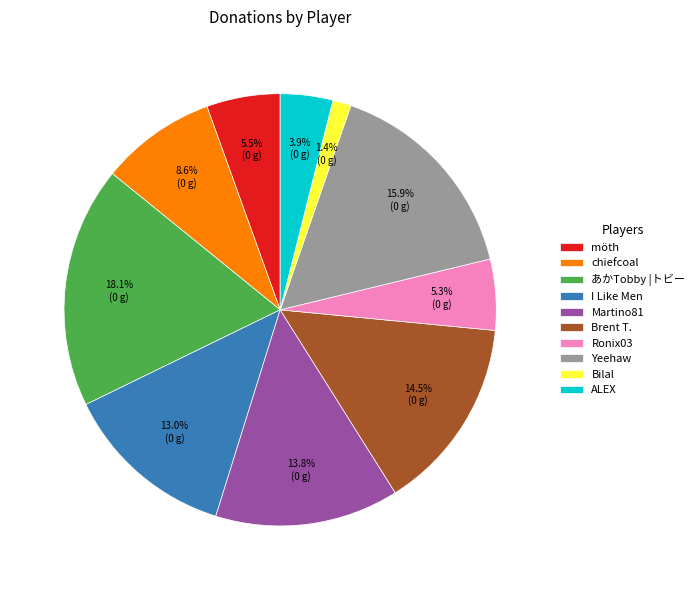

To the nearest percent, what is the difference between the ALEX and chiefcoal slice percentages?

5%